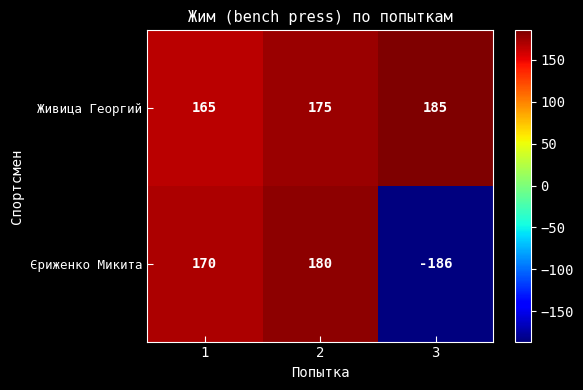

What is the total value across all series at 2?

355